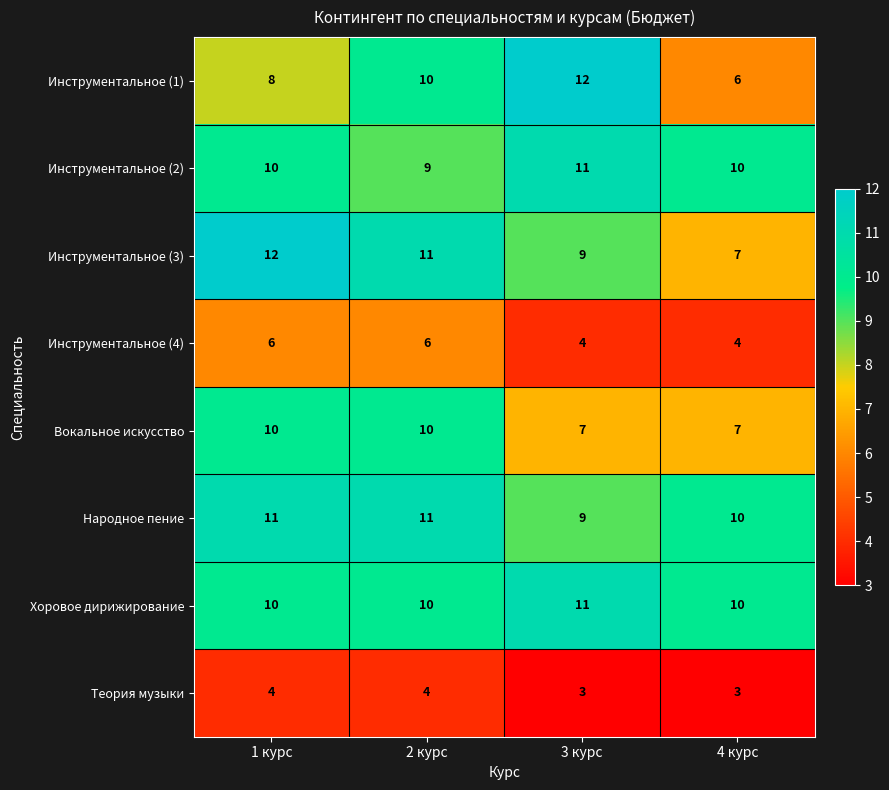

What is the total value across all series at 3 курс?

66